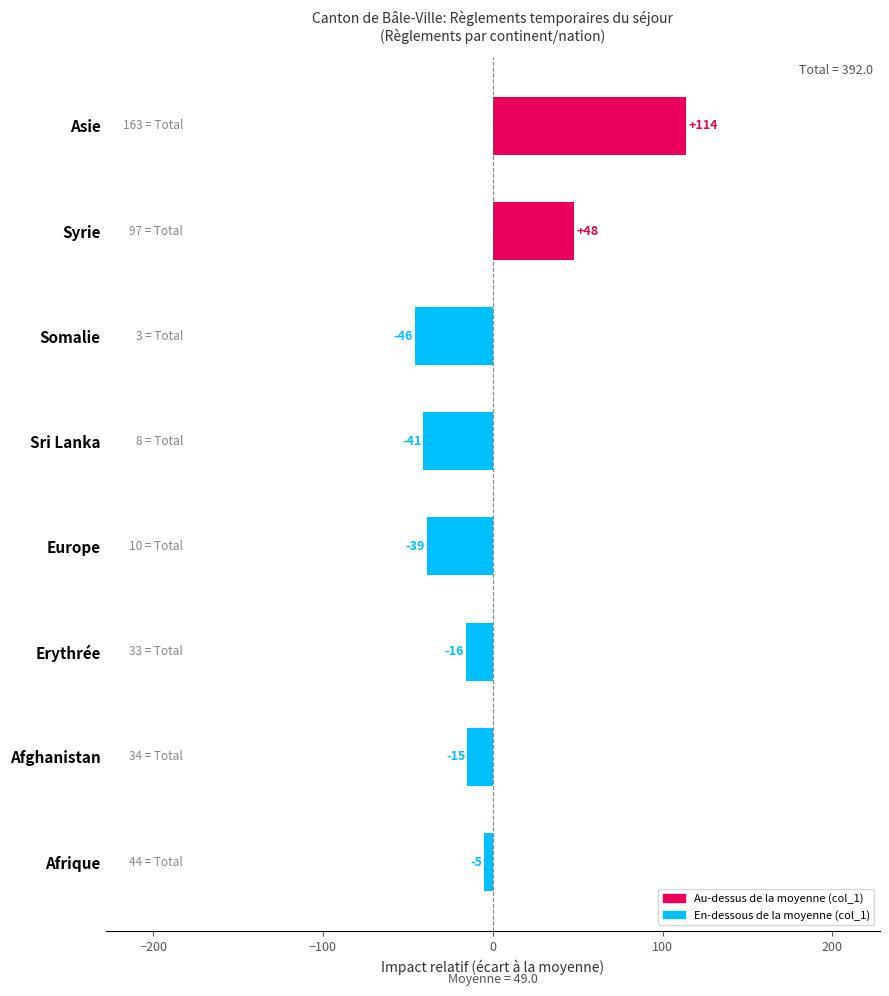

What is the change in value from Syrie to Asie?

+66